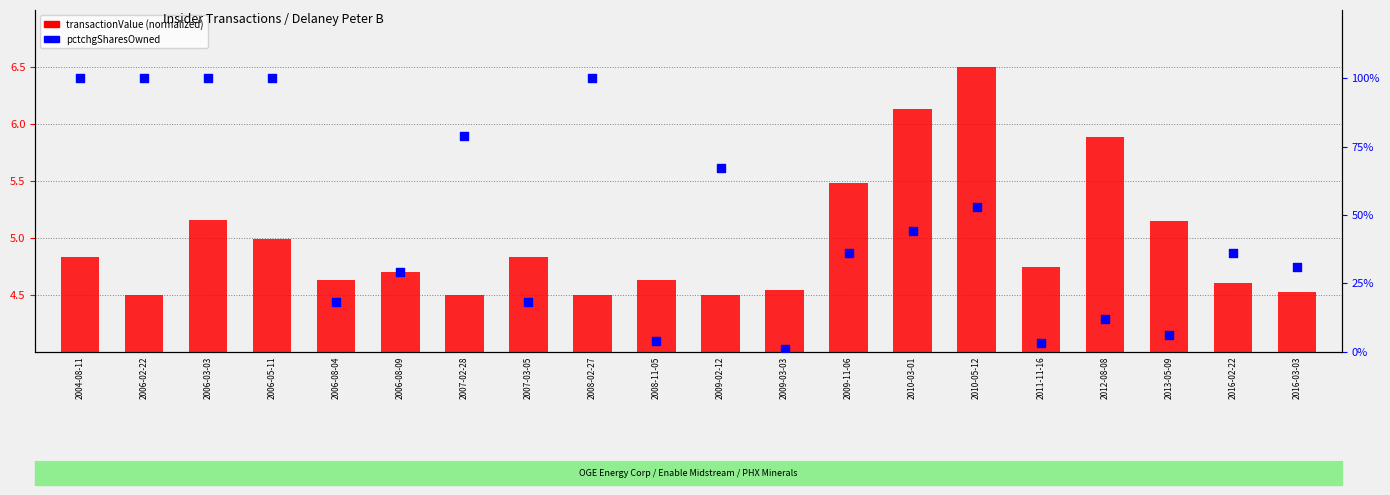

What are all the series names shown in the legend?

transactionValue, pctchgSharesOwned